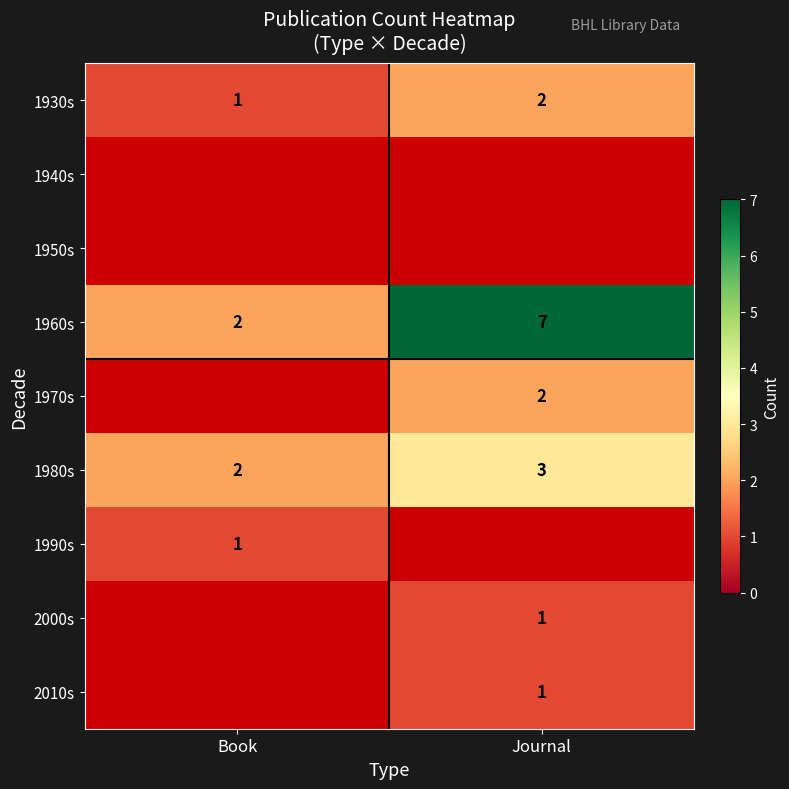

How many distinct data groups are displayed?

9